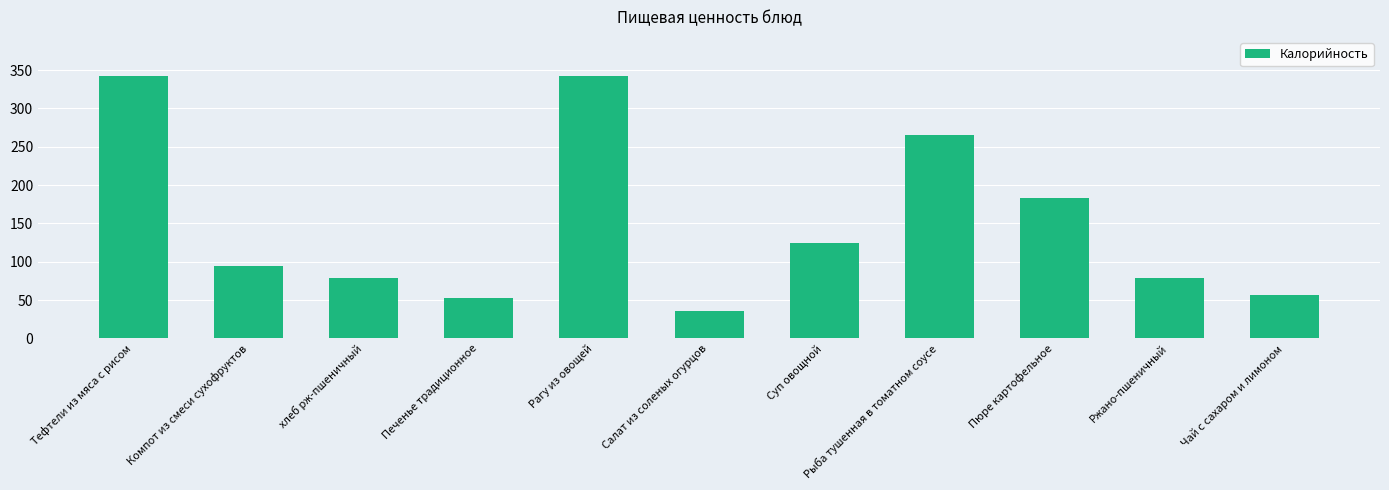

What is the greatest value displayed?

342.0